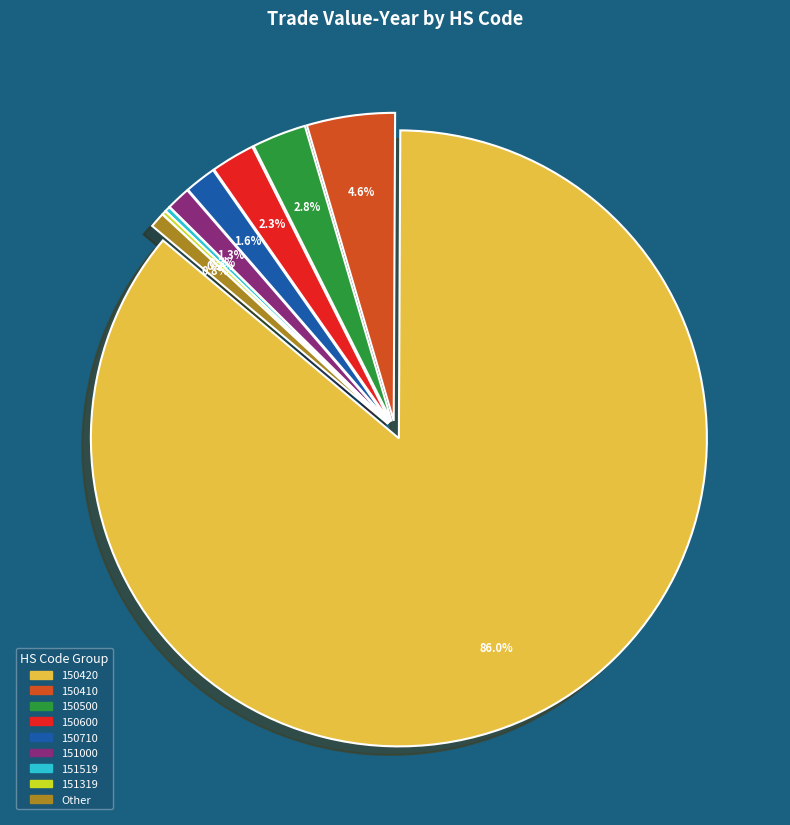

Is 151319000-208 the majority of the pie?

No